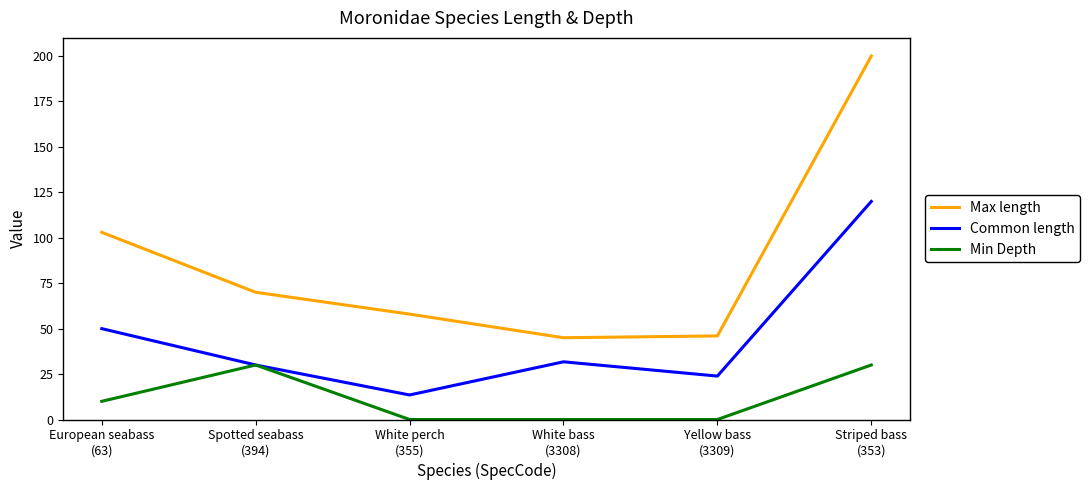

Which series has the widest spread of values?

Max length